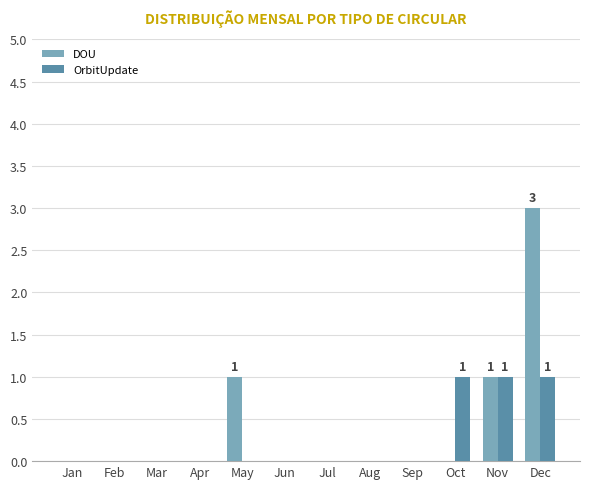

How many OrbitUpdate values are between 0 and 1?

12